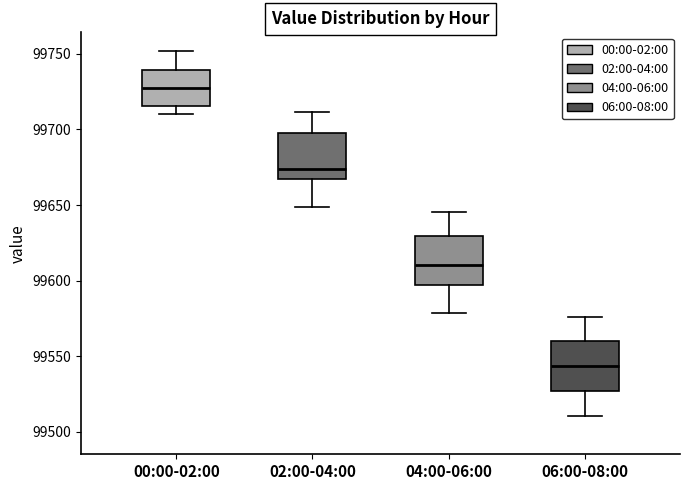

Which box's median line is the lowest?

06:00-08:00